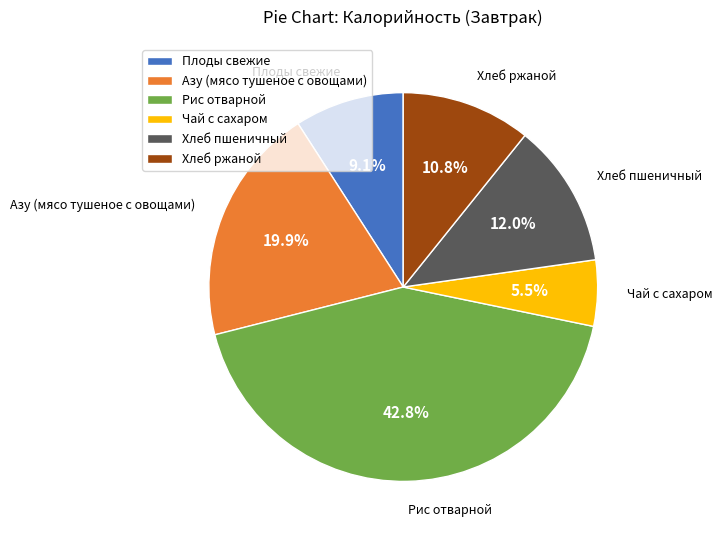

To the nearest percent, what percentage of the pie is Азу (мясо тушеное с овощами)?

20%